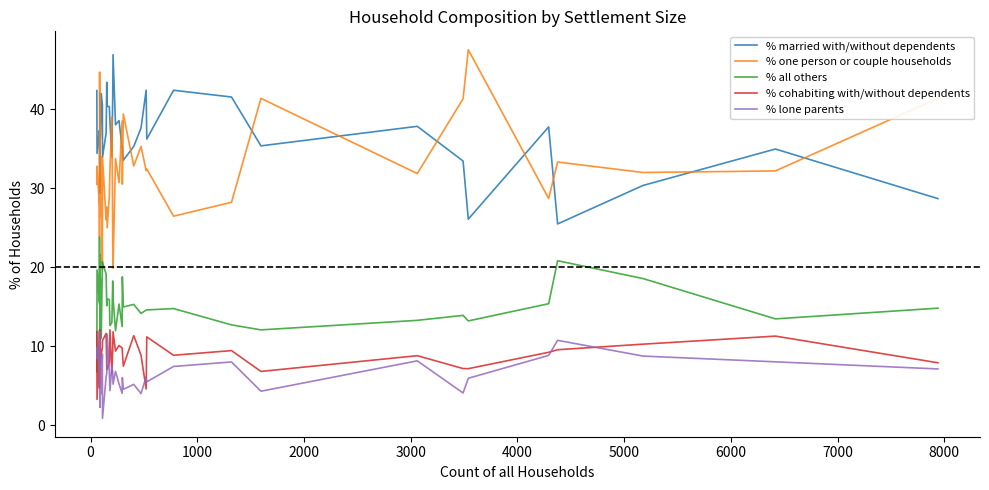

Reading left to right, list all the values displayed in this chart.

% married with/without dependents: 42.4	34.4	37.3	35.7	29.4	30.7	42.0	41.8	36.3	42.0	40.5	33.9	37.0	43.4	40.4	40.3	38.5	34.0	41.8	46.9	38.0	38.6	35.1	35.2	33.6	35.3	37.6	42.4	36.2	42.4	41.6	35.4	37.9	33.5	26.1	37.8	25.5	30.4	35.0	28.7
% one person or couple households: 30.5	32.8	27.7	23.8	44.7	35.2	27.3	26.4	30.8	34.0	19.8	33.9	26.0	27.6	25.0	29.0	32.4	39.0	23.6	19.9	33.8	30.7	38.5	30.5	39.4	32.8	35.3	32.2	32.4	26.5	28.2	41.4	31.9	41.3	47.5	28.7	33.3	32.0	32.2	41.4
% all others: 6.8	19.7	15.7	23.8	15.3	21.6	13.6	11.0	18.7	11.0	20.7	20.5	19.2	15.1	16.0	15.9	12.6	13.0	18.3	16.1	12.0	15.4	12.5	18.8	15.0	15.3	14.2	14.6	14.6	14.8	12.7	12.1	13.3	13.9	13.2	15.4	20.8	18.6	13.5	14.8
% cohabiting with/without dependents: 11.9	3.3	12.0	4.8	4.7	10.2	11.4	12.1	7.7	9.0	9.9	10.7	11.6	7.2	7.1	8.0	12.1	6.5	9.6	11.8	9.4	10.1	9.8	9.4	7.5	11.4	8.9	4.6	11.2	8.9	9.5	6.8	8.8	7.2	7.2	9.2	9.6	10.3	11.3	7.9
% lone parents: 8.5	9.8	7.2	11.9	5.9	2.3	5.7	8.8	6.6	4.0	9.0	0.9	6.2	6.6	11.5	6.8	4.4	7.5	6.7	5.2	6.8	5.2	4.1	6.0	4.6	5.2	4.0	6.1	5.5	7.5	8.0	4.3	8.2	4.1	6.0	8.9	10.8	8.8	8.0	7.1